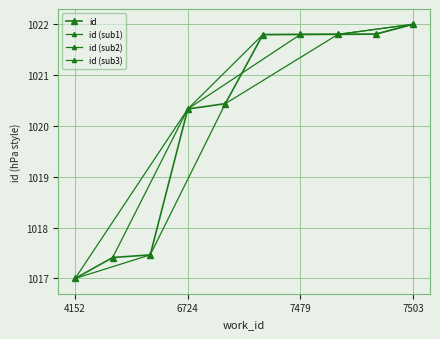

Which category has the lowest value across all series?

4152